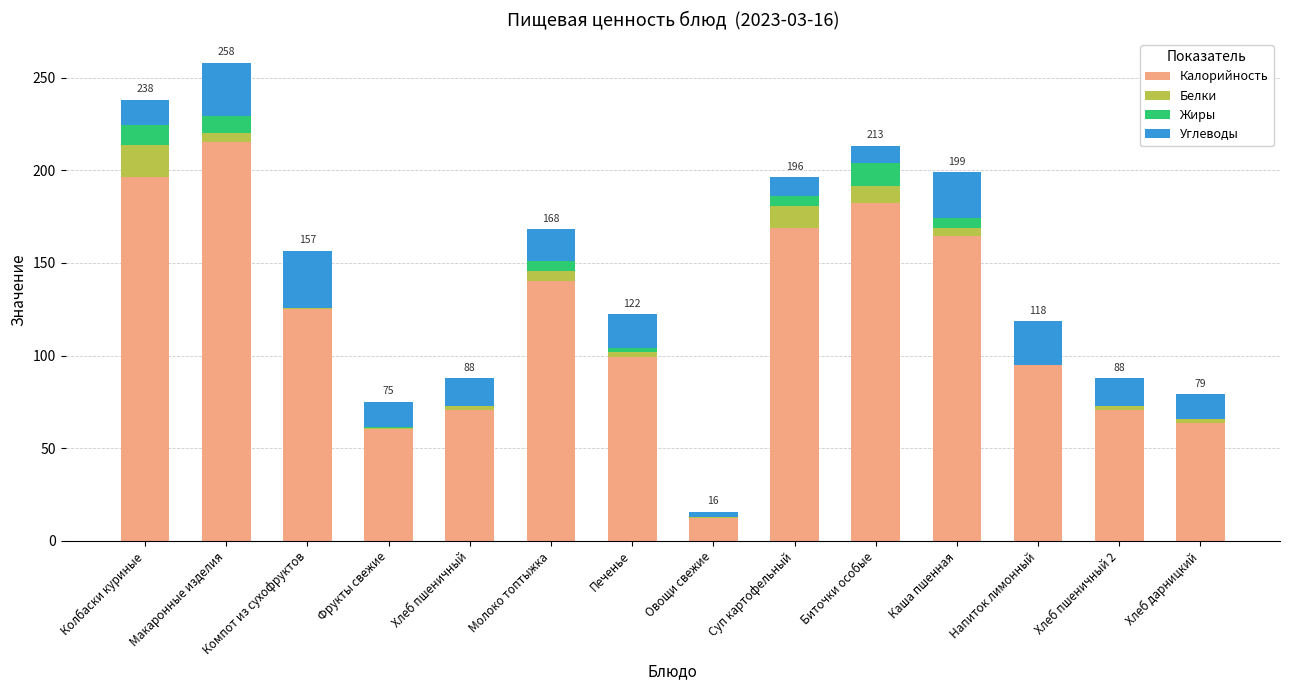

True or false: Калорийность has a value of 99.2 at Печенье.

True